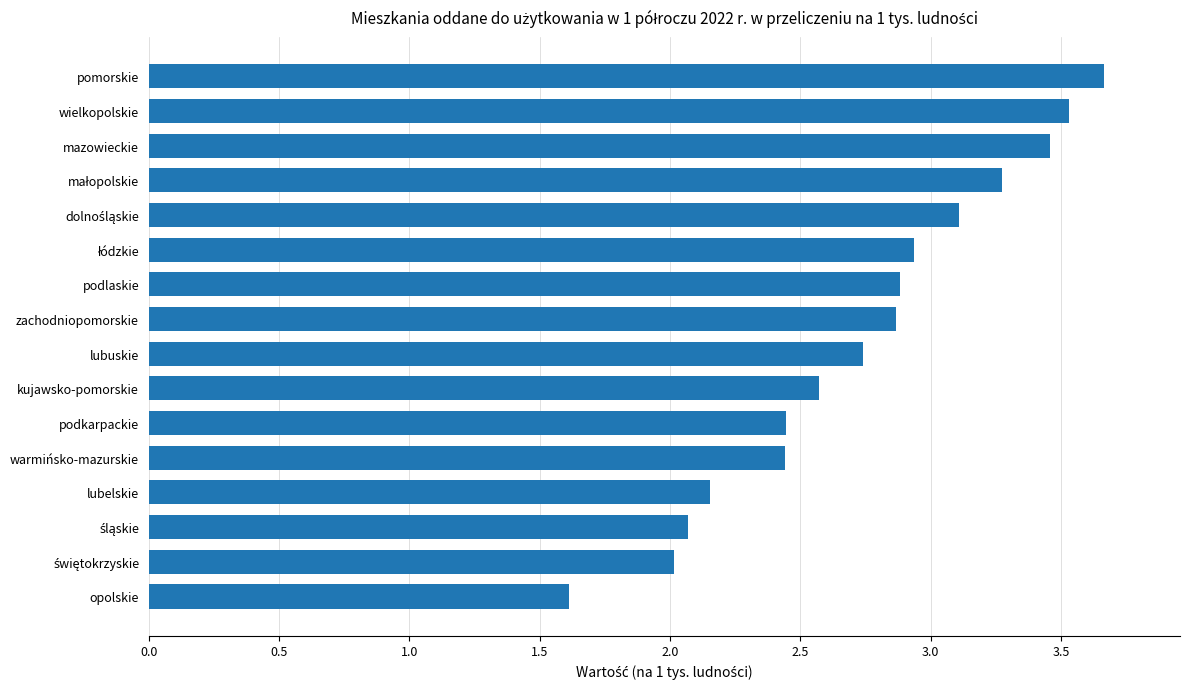

What is the difference between the maximum and minimum values?

2.0